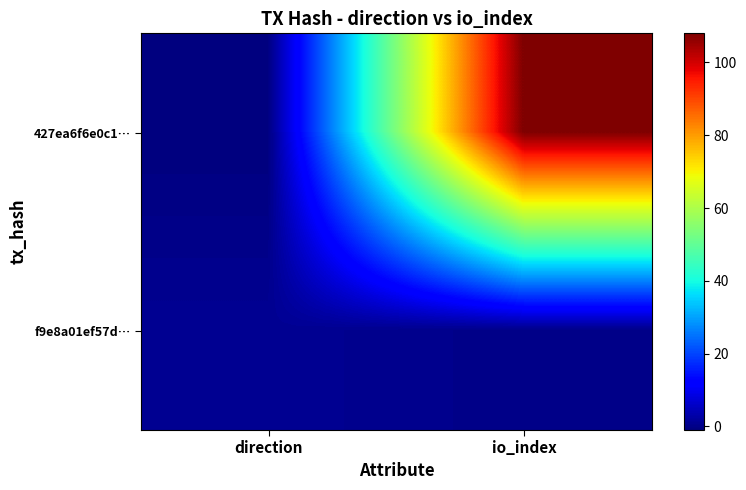

Which category has the highest value across all series?

io_index